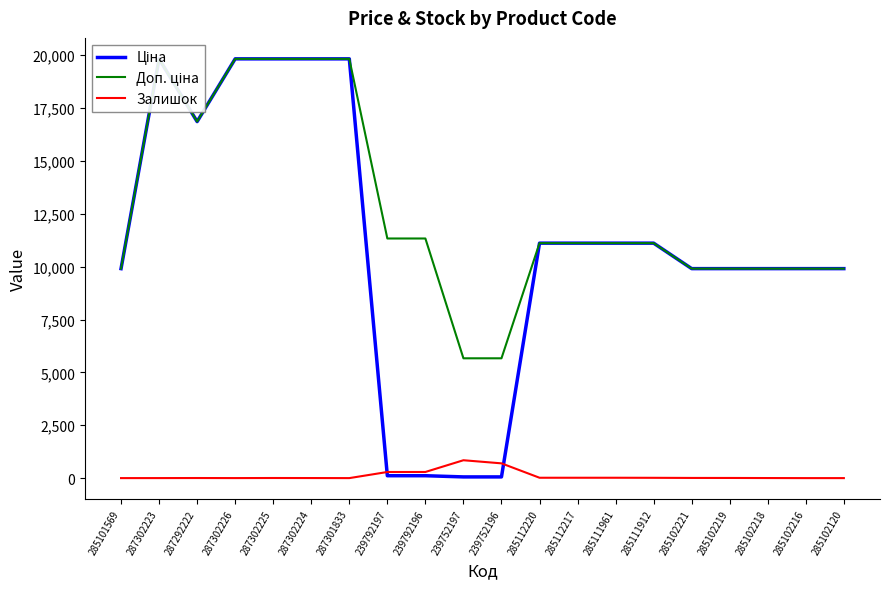

True or false: Доп. ціна and Ціна cross at least once.

False